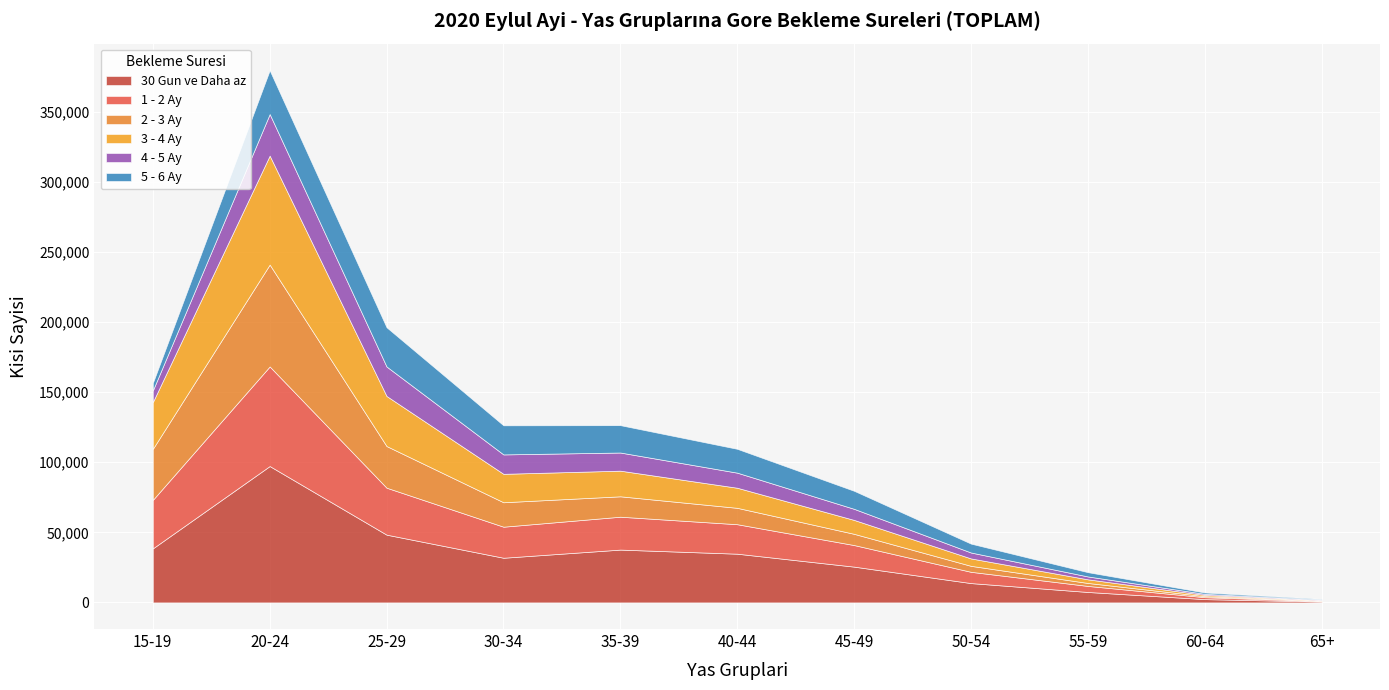

True or false: 4 - 5 Ay has more than 2 interior local peaks.

False